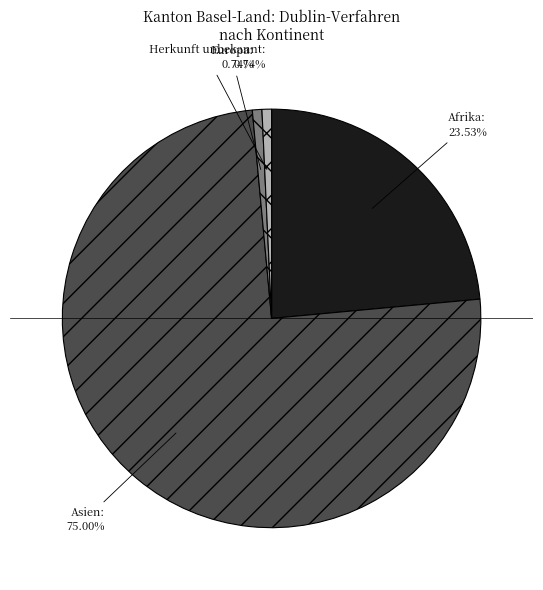

How many segments does this pie chart have?

4